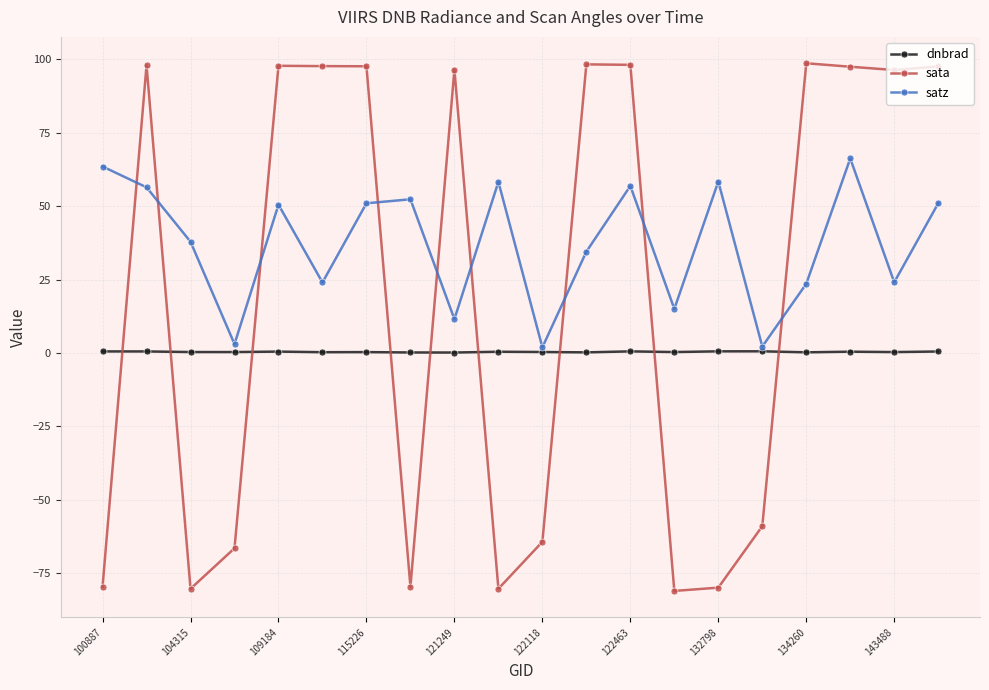

What is the value of the satz point at the 15th from the left?

58.4